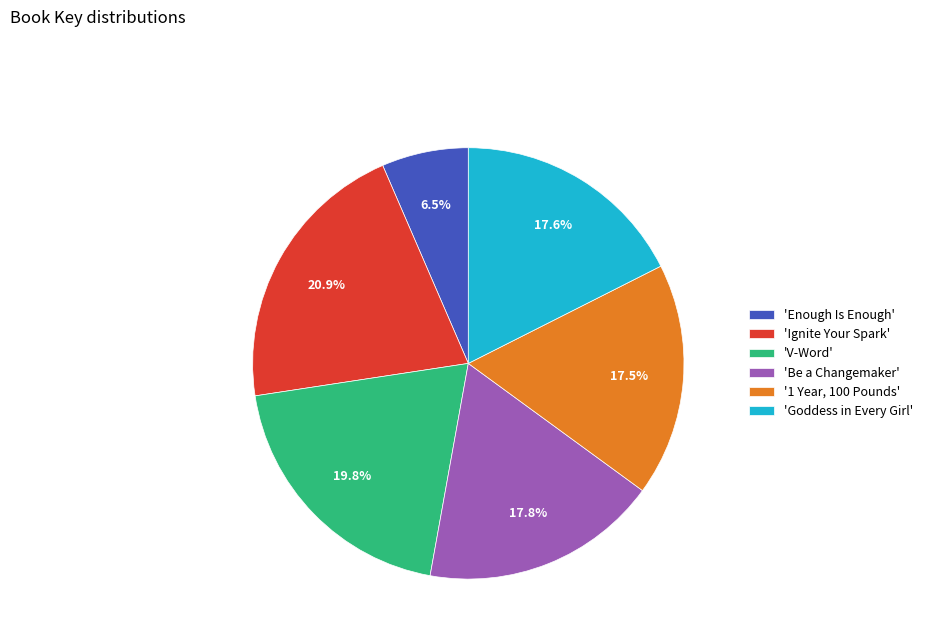

Rank the categories by value from lowest to highest.

'Enough Is Enough', '1 Year, 100 Pounds', 'Goddess in Every Girl', 'Be a Changemaker', 'V-Word', 'Ignite Your Spark'